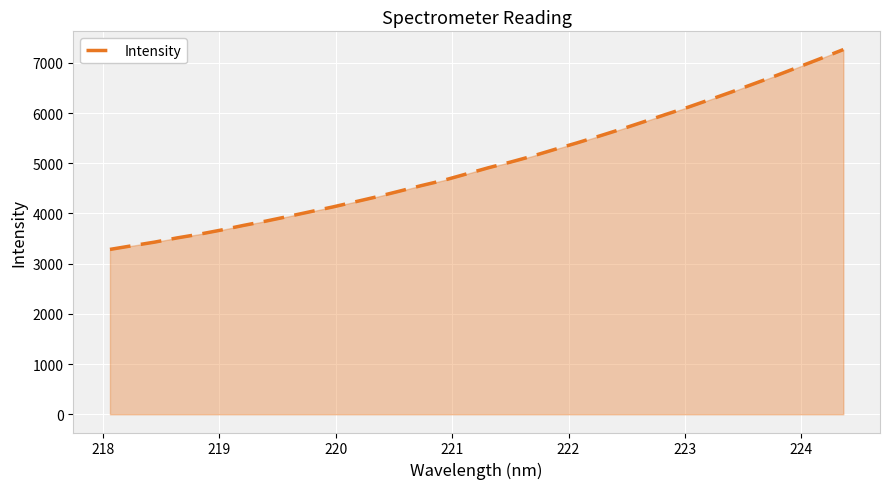

What is the minimum value shown in the chart?

3283.5